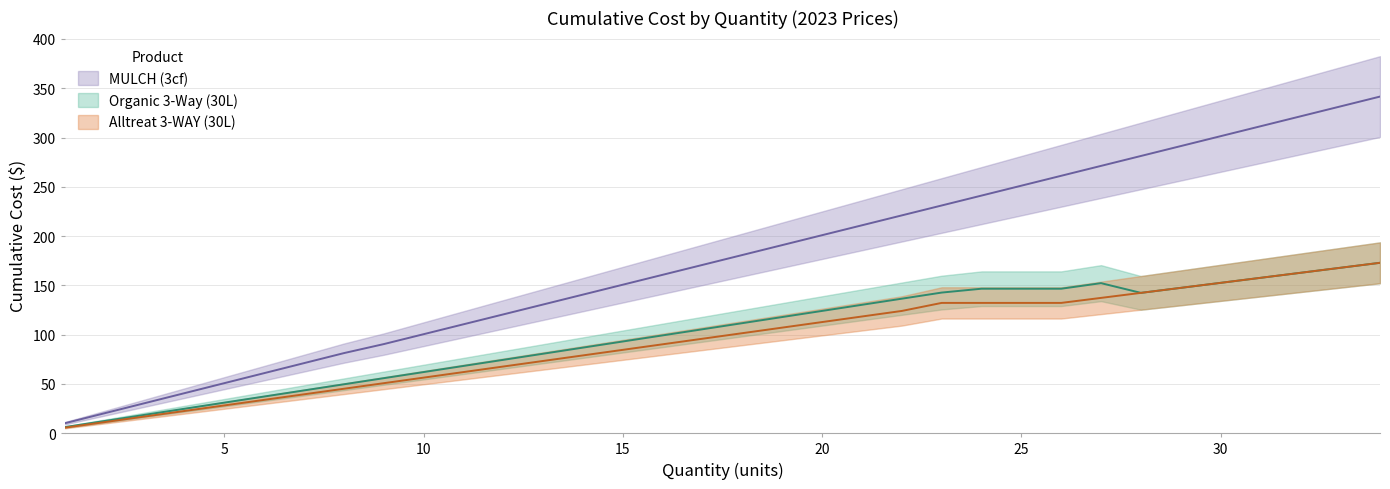

Which category has the highest value across all series?

34